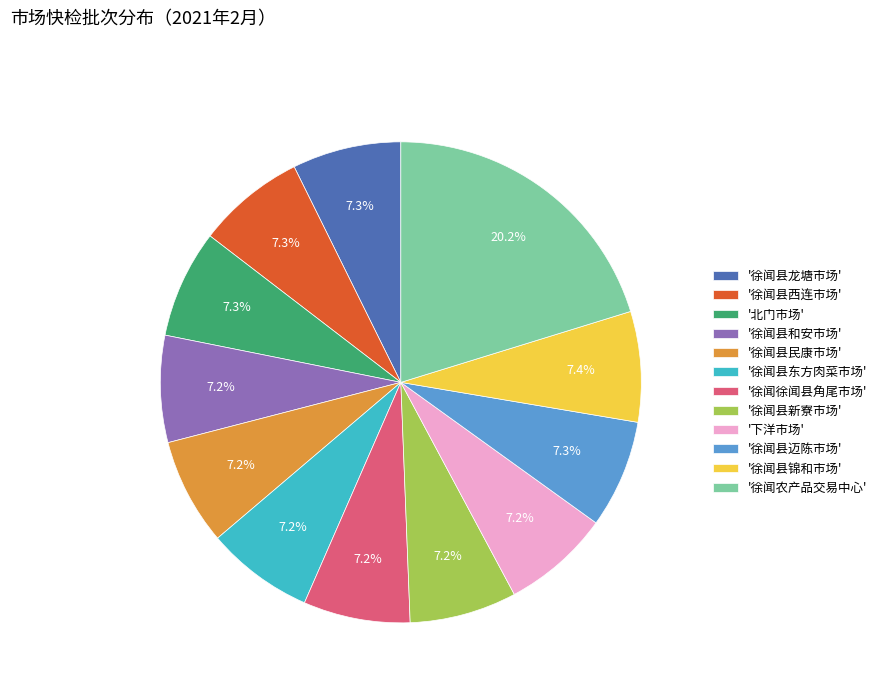

What is the ratio of the value at '下洋市场' to the value at '徐闻县东方肉菜市场'?

1.0